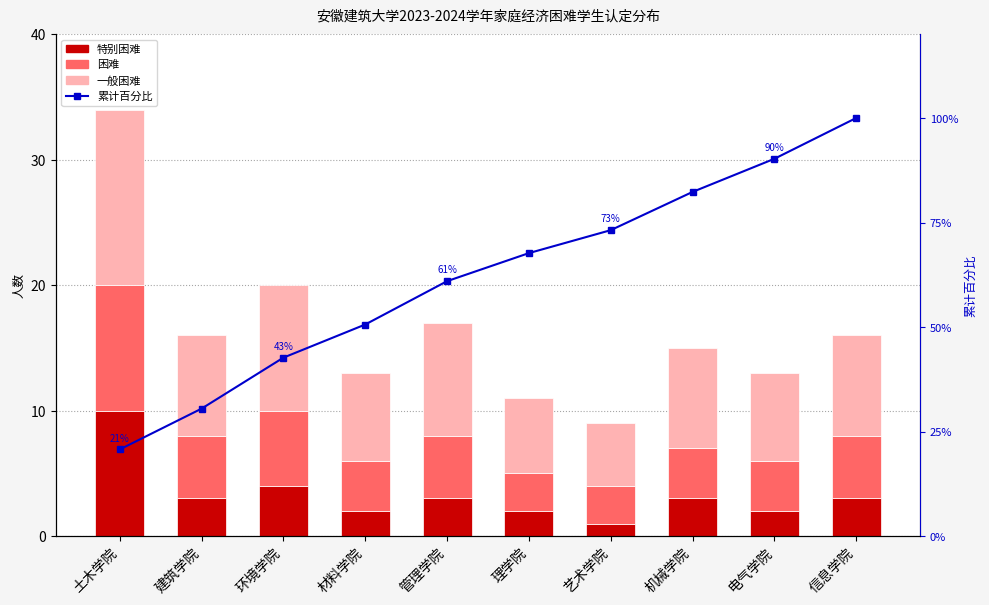

How many data points in 累计百分比 are above 67?

5